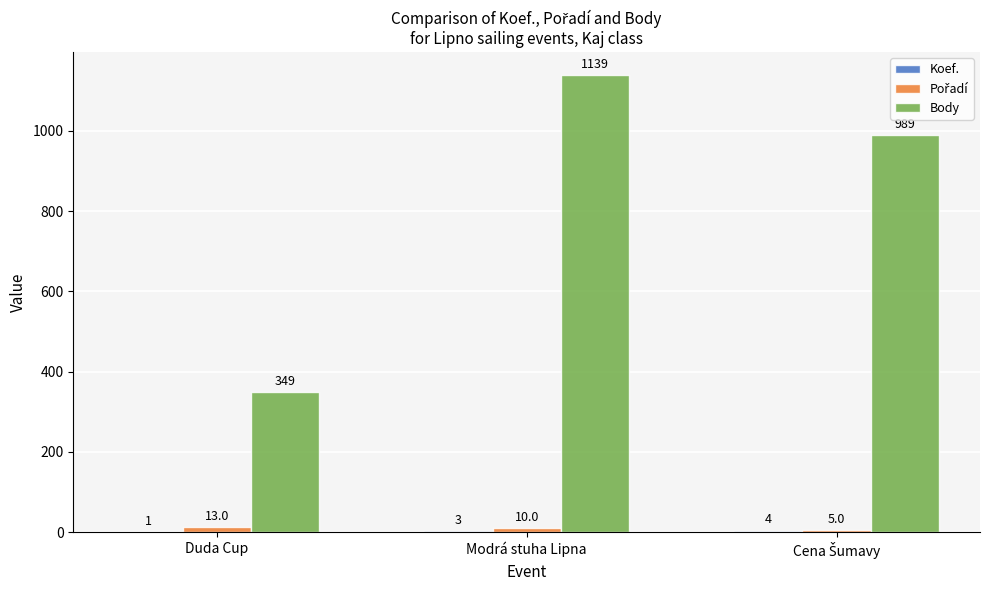

How many categories are shown in the chart?

3